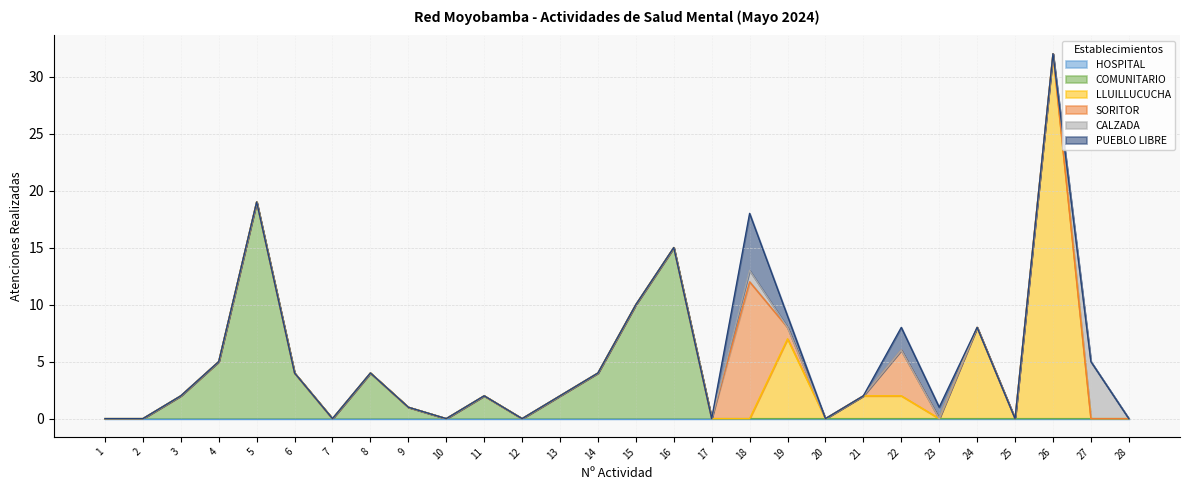

At which category is the sum across all series the highest?

26